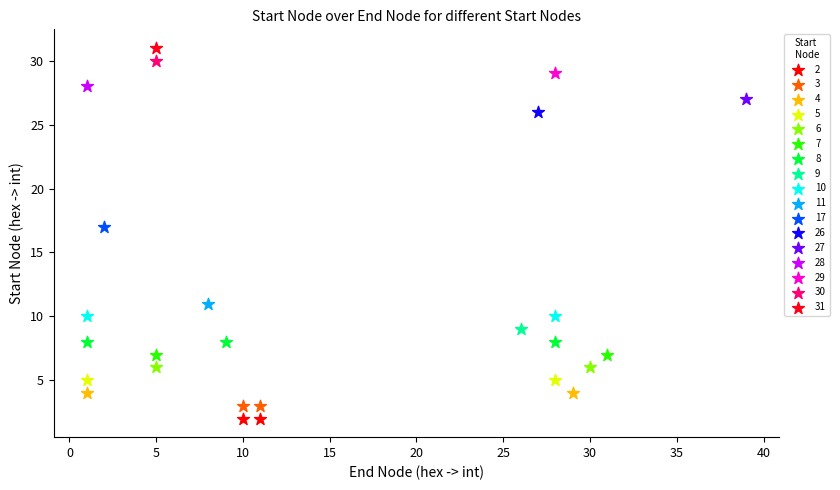

What are all the series names shown in the legend?

2, 3, 4, 5, 6, 7, 8, 9, 10, 11, 17, 26, 27, 28, 29, 30, 31